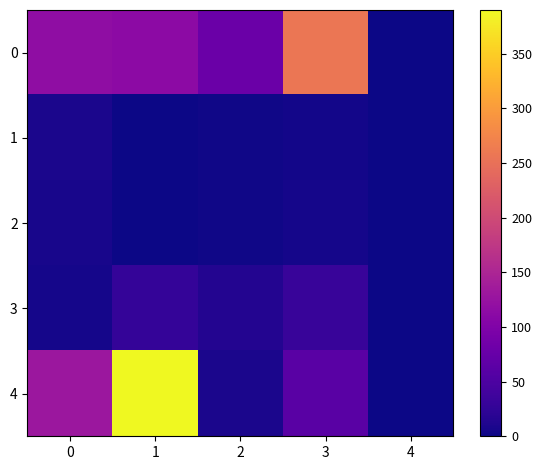

List the series in order of their peak value, highest first.

4, 0, 3, 1, 2